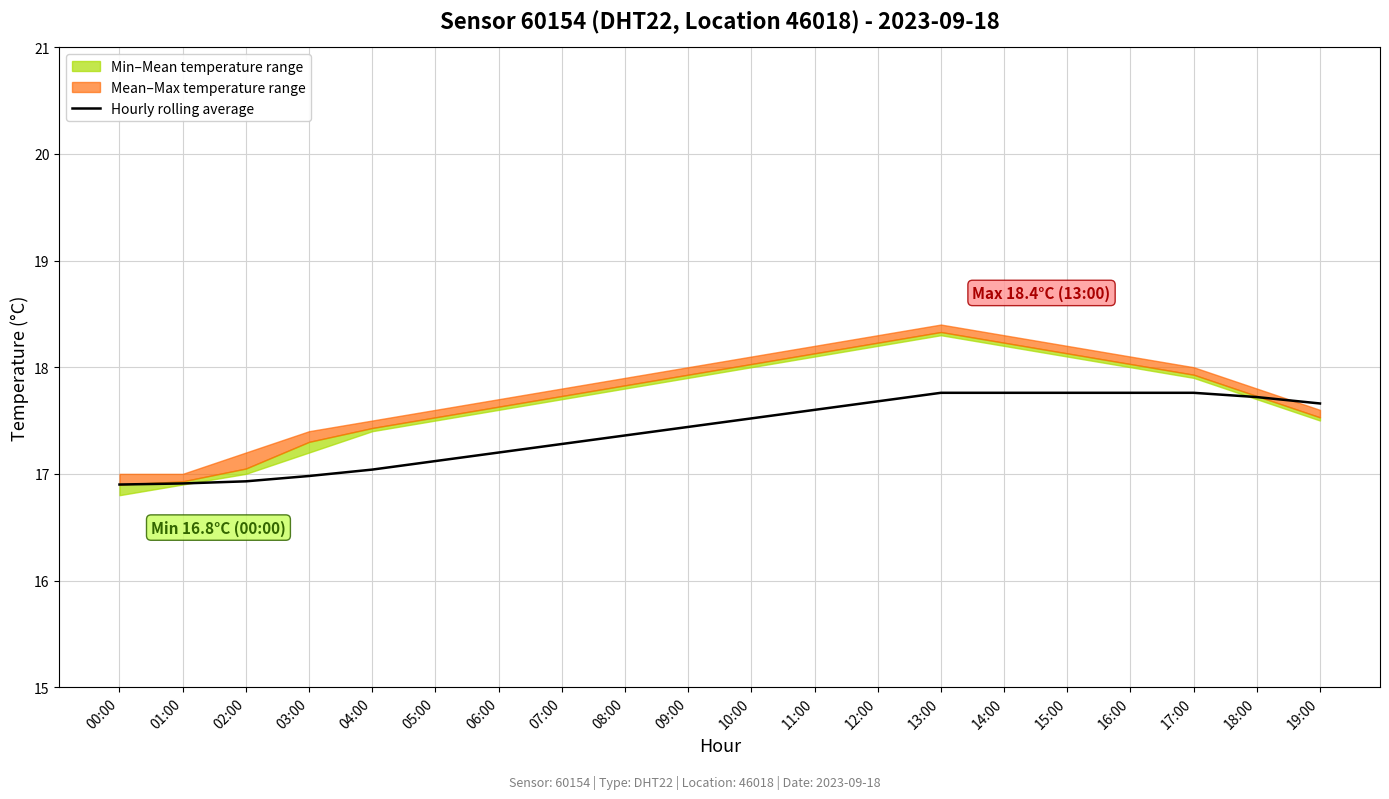

True or false: there are more than 1 points higher than both neighbors.

False